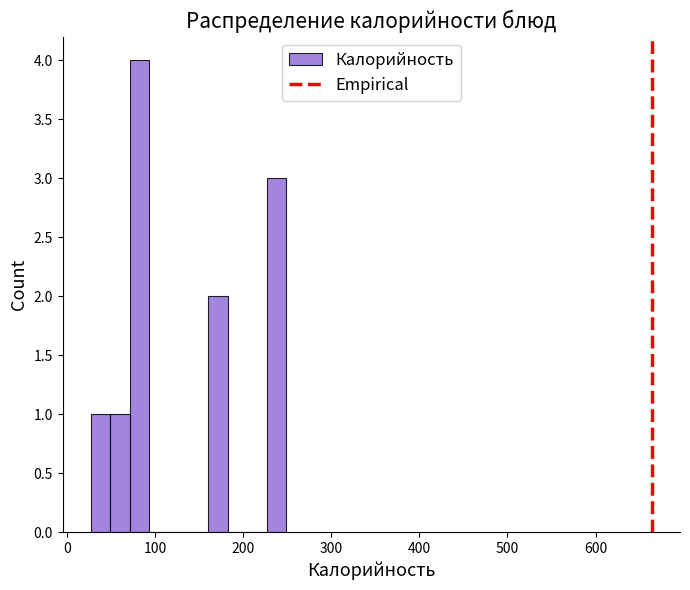

Around what value on the x-axis is the tallest bar? Give the approximate position of its centre, as read against the axis.

80